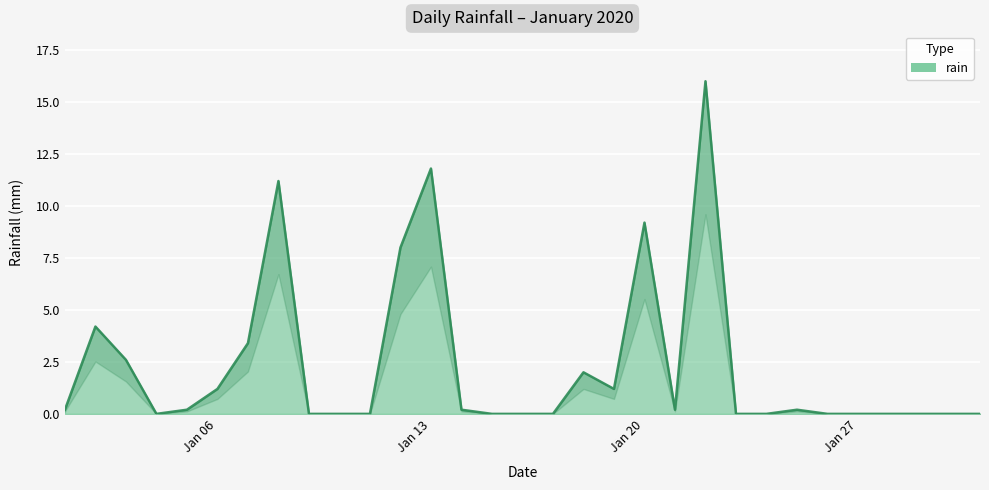

How many lines are shown in the chart?

1